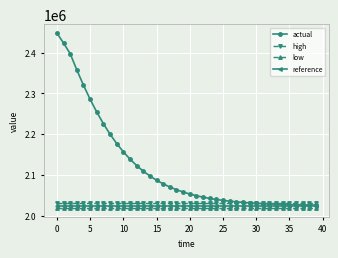

Which series has the largest total across all categories?

actual